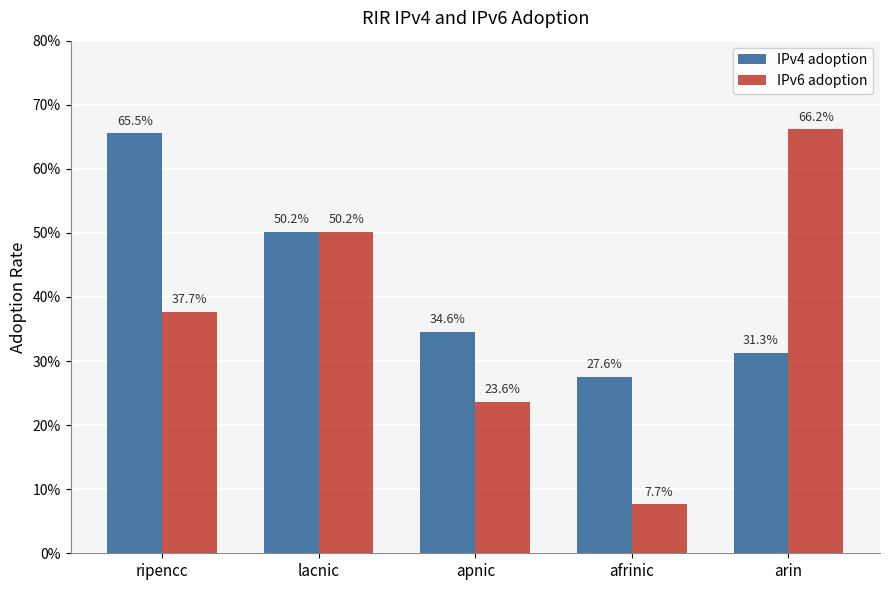

What is the minimum value for IPv6 adoption?

0.1